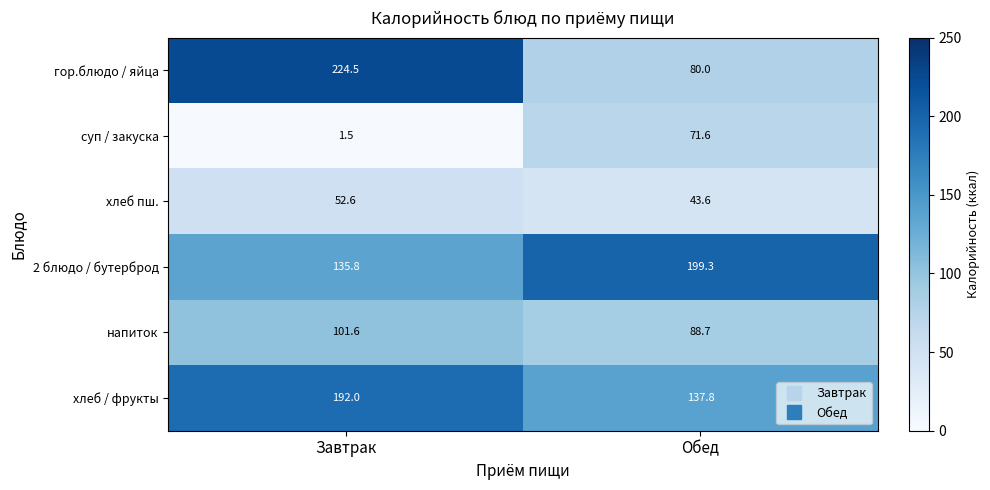

Count the number of data series in this chart.

6